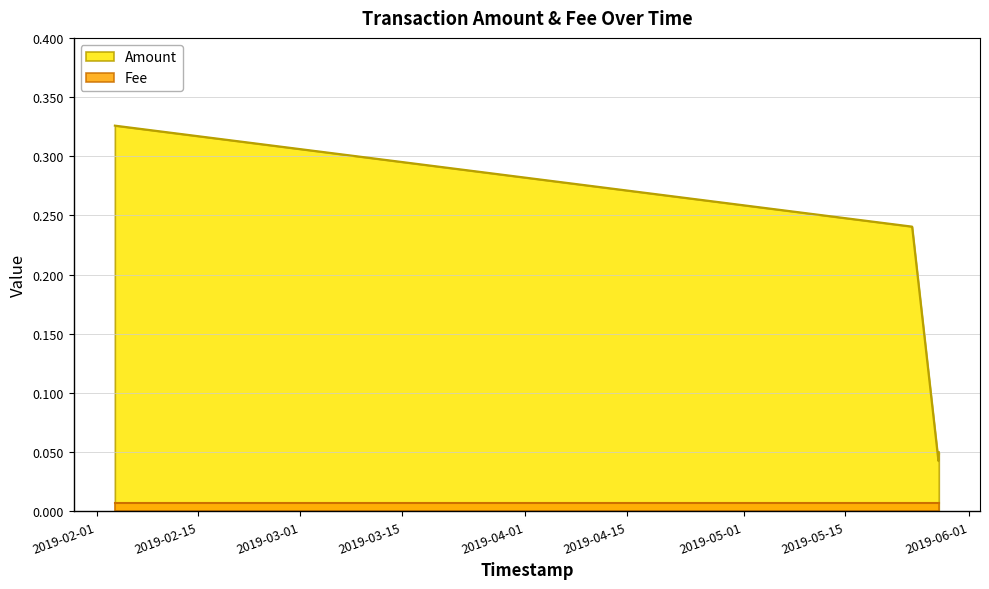

What is the sum of the values at 2019-05-27 20:33:42 and 2019-05-24 04:16:40?

0.3